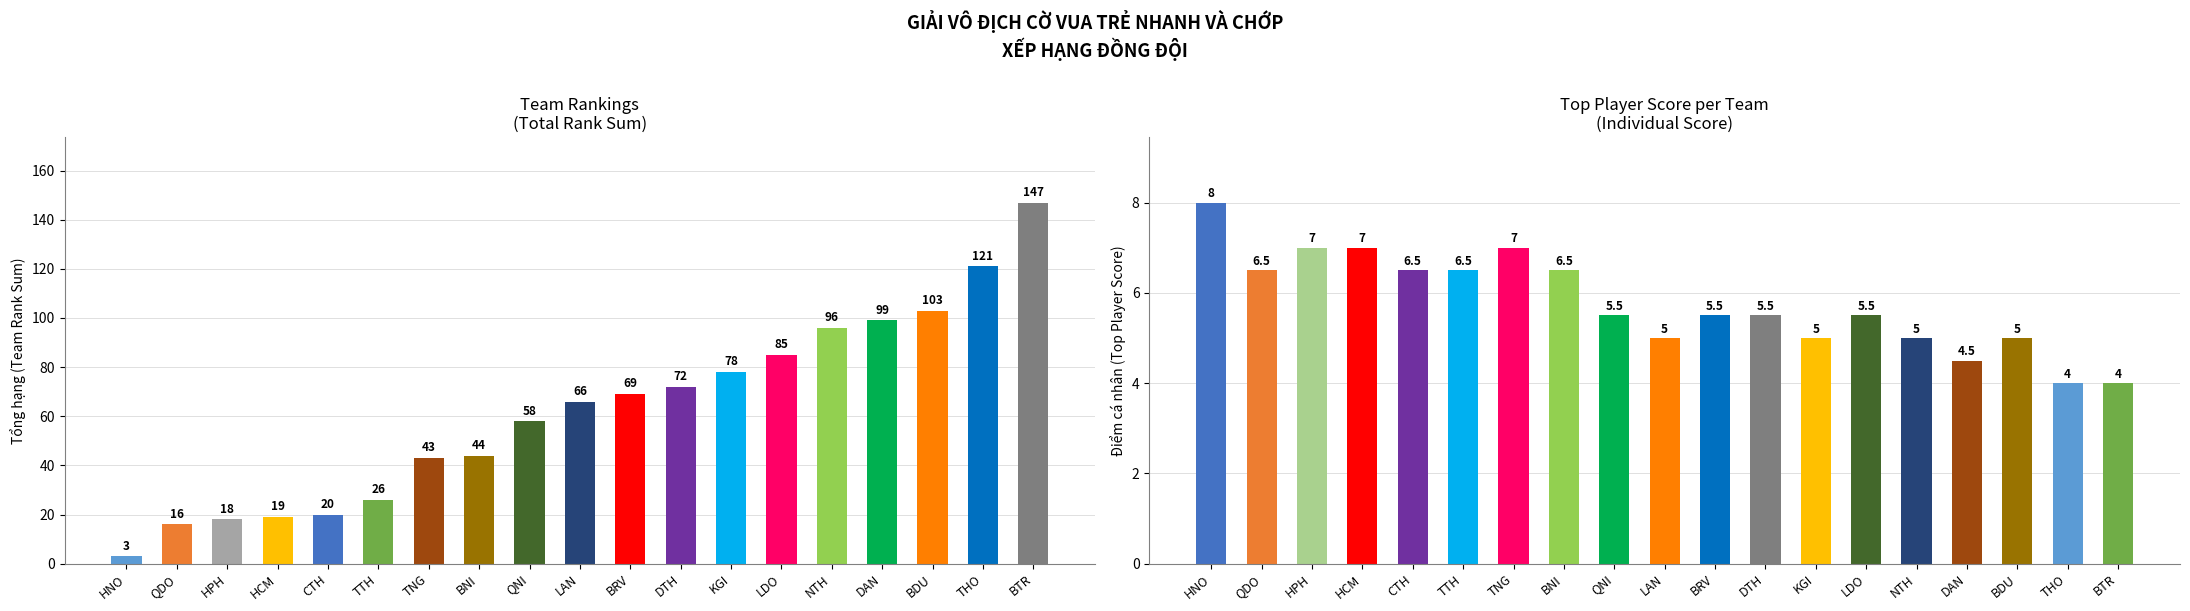

How many values in the Tổng hạng series are below 66?

9